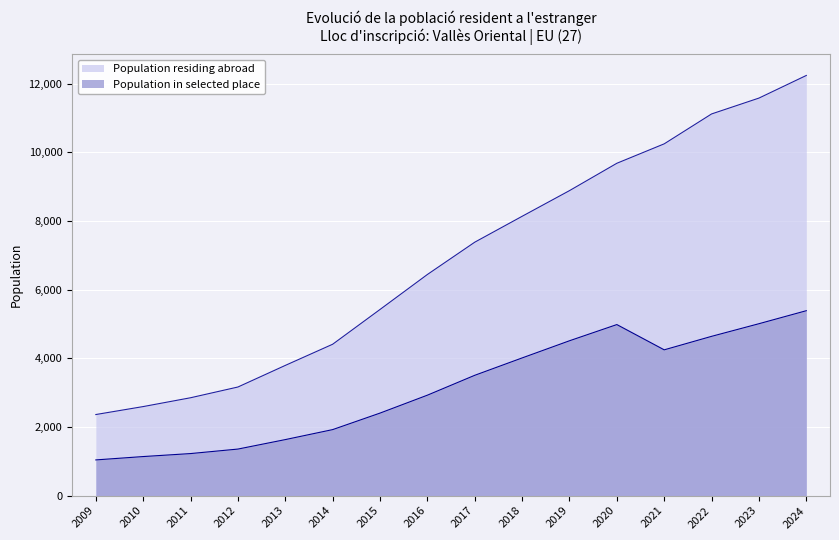

List the series in order of their overall mean, highest first.

Population residing abroad, Population in selected place